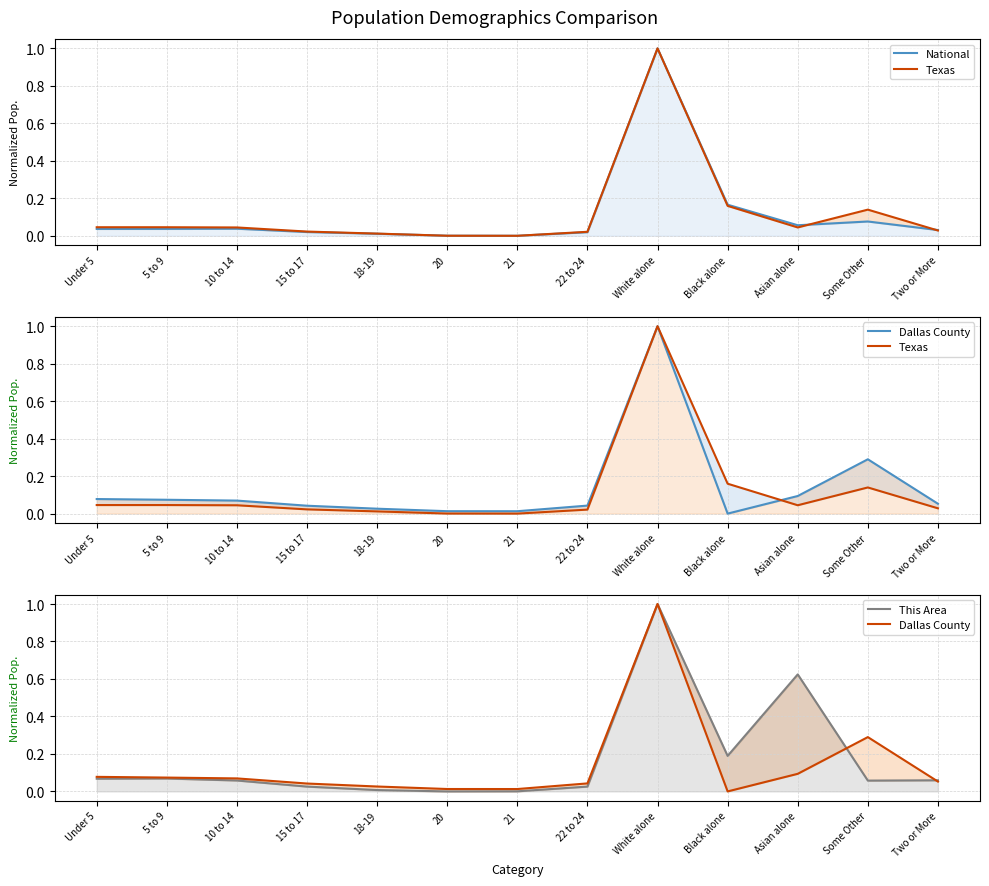

Which series ends up on top after the final intersection of Texas and National?

National